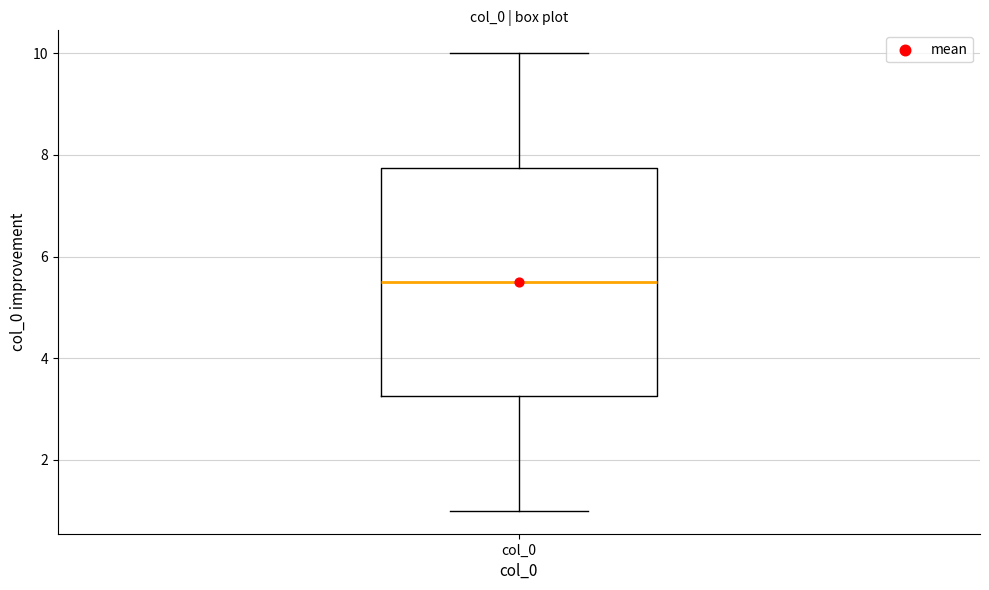

Where is the lower edge of the box for col_0 on the y-axis? The values are not printed on the chart, so give them approximately, as read against the axis.

3.2